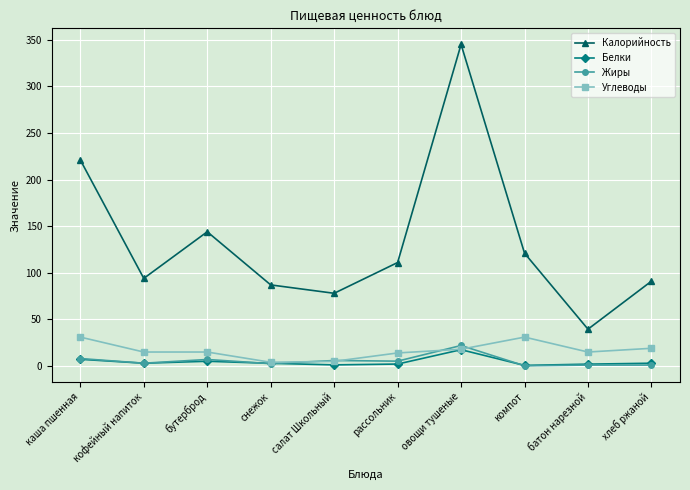

What is the value of the Белки point at the 8th from the left?

0.6